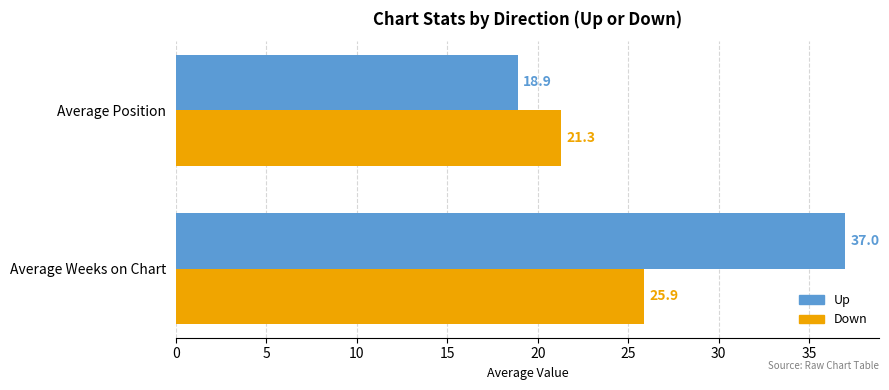

Between Average Weeks on Chart and Average Position, which series saw the biggest shift?

Up